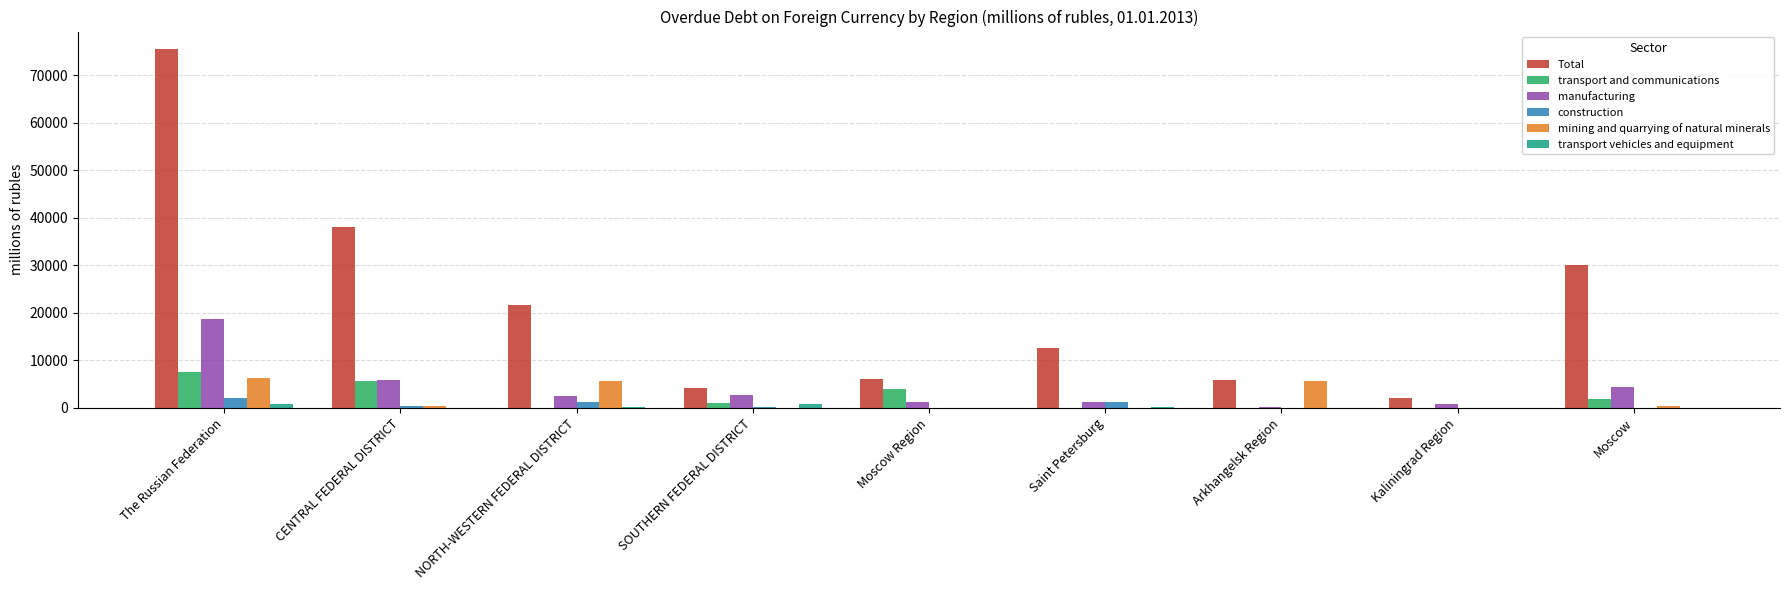

Between NORTH-WESTERN FEDERAL DISTRICT and Moscow Region, which series saw the biggest shift?

Total